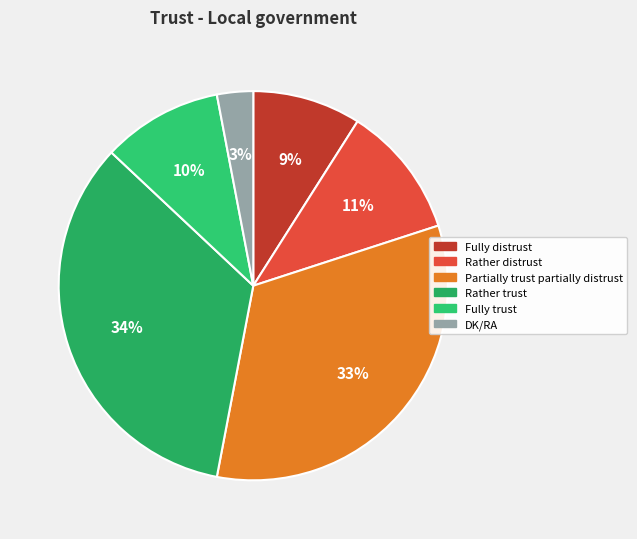

How many segments does this pie chart have?

6